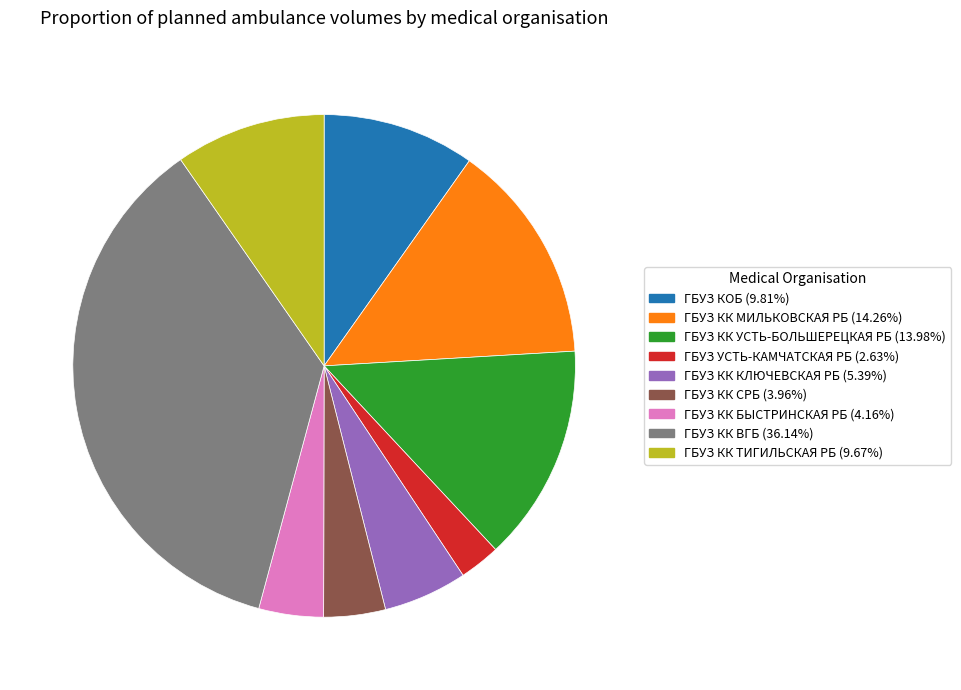

Which slice is the smallest?

ГБУЗ УСТЬ-КАМЧАТСКАЯ РБ